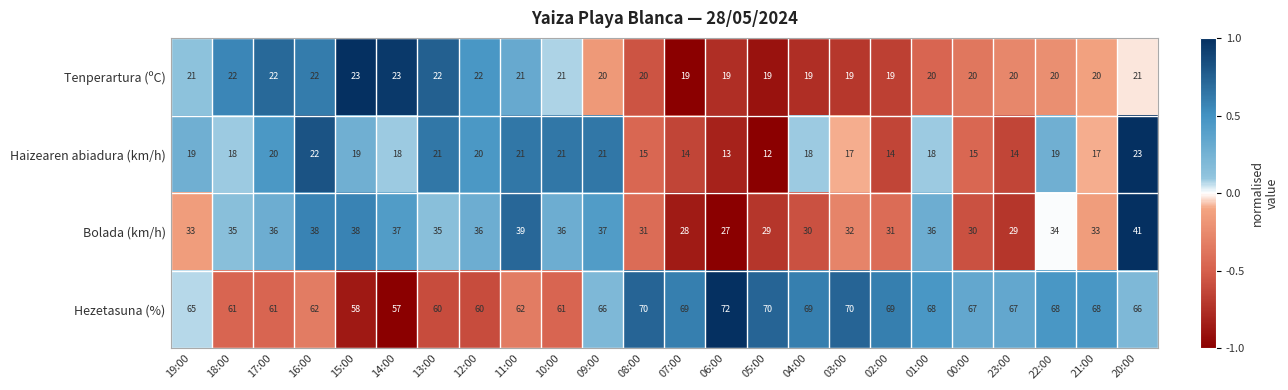

What is the average value of the Hezetasuna (%) series?

65